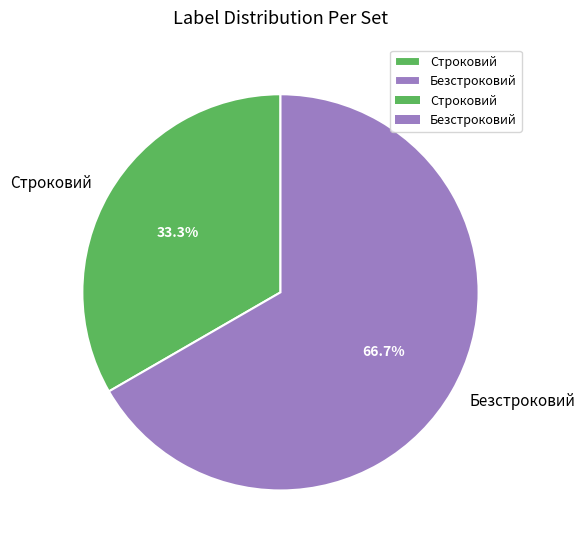

Between Строковий and Безстроковий, which is larger?

Безстроковий